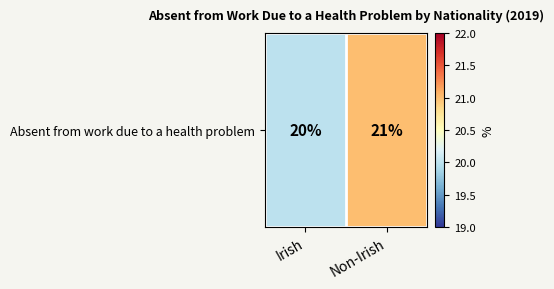

The chart shows a value of 20 at Irish. True or false?

True